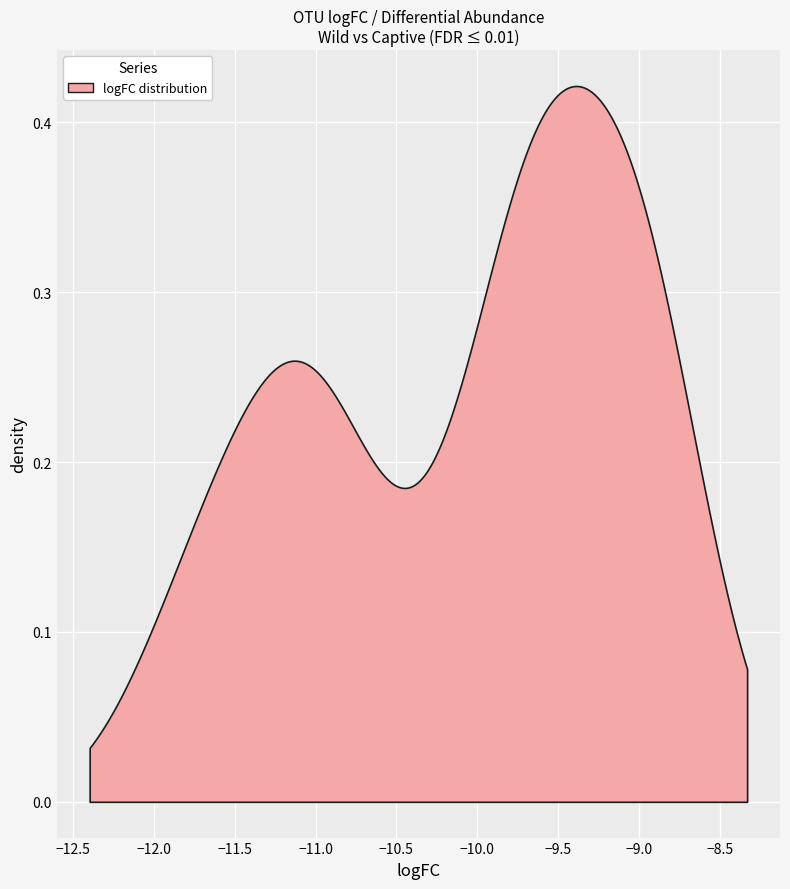

True or false: logFC and PValue cross at least once.

False